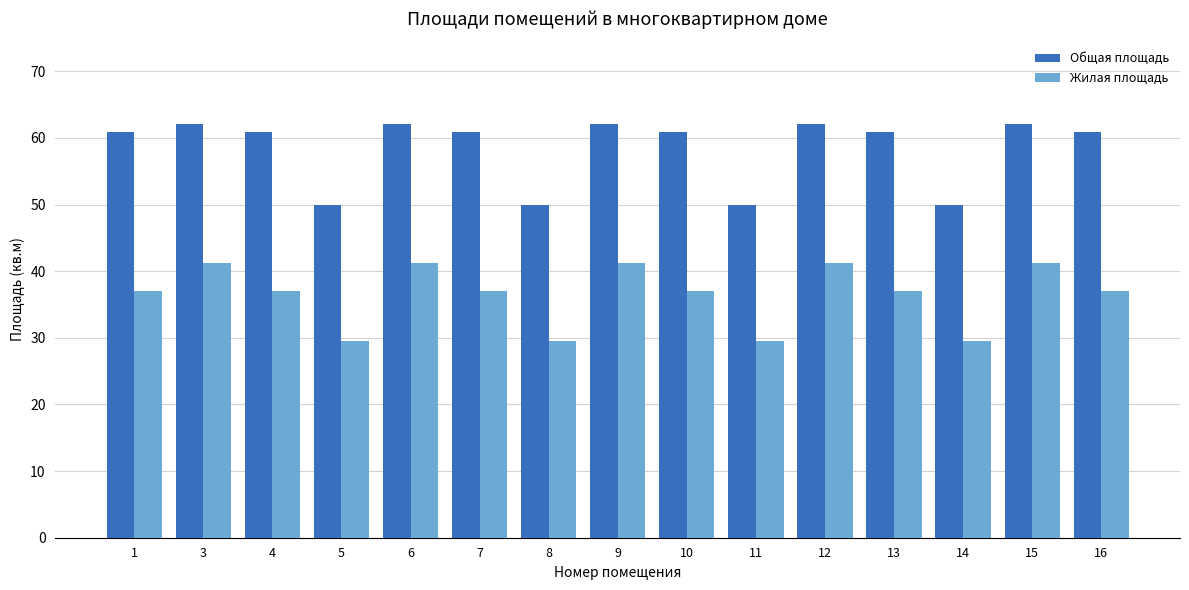

List the series in order of their peak value, highest first.

Общая площадь, Жилая площадь